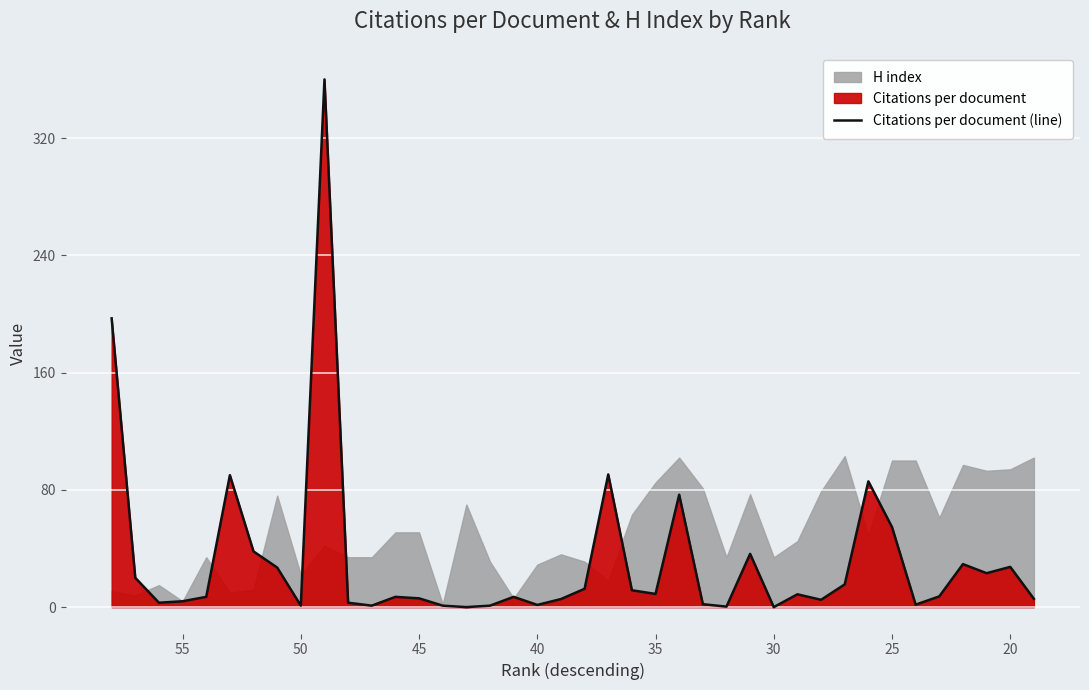

What is the maximum value shown in the chart?

360.0